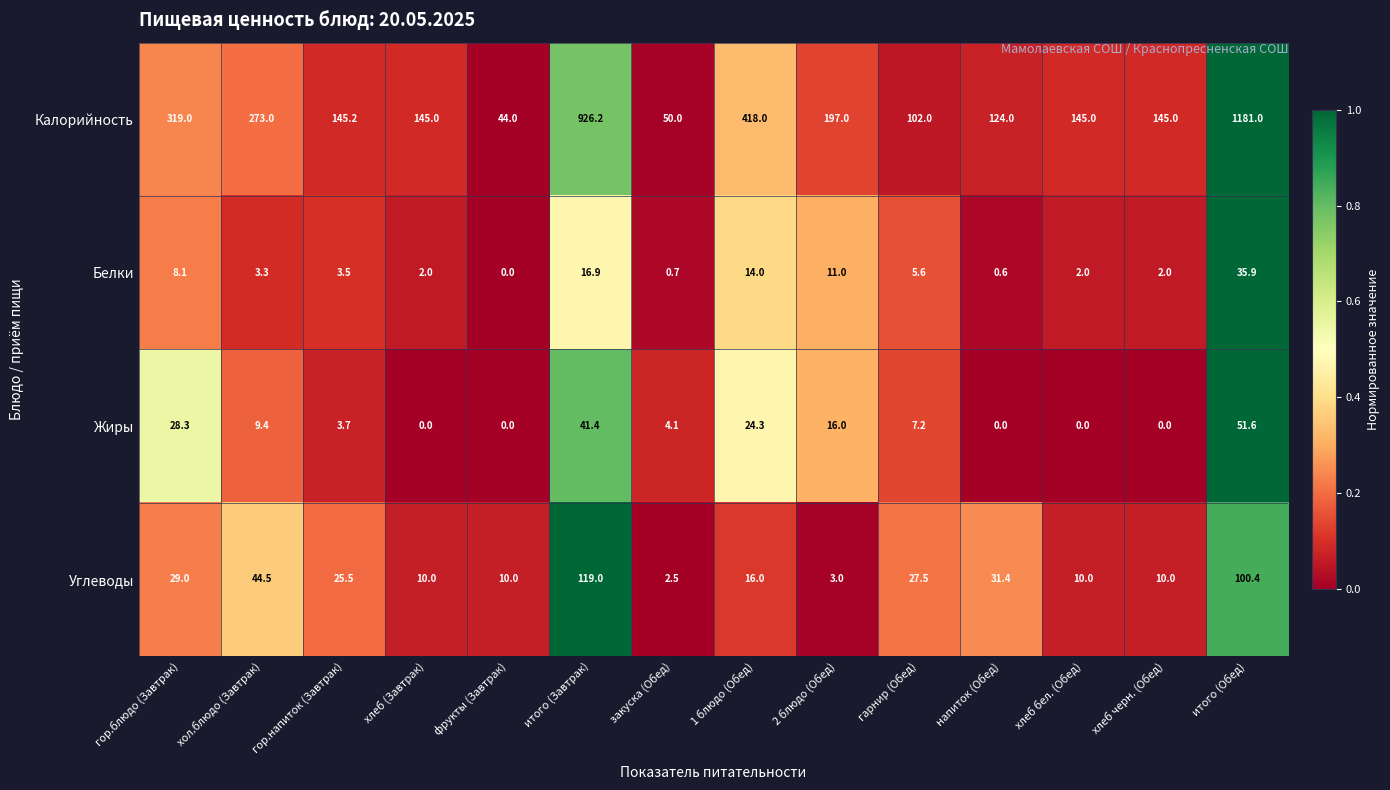

What is the total value across all series at 2 блюдо (Обед)?

227.0